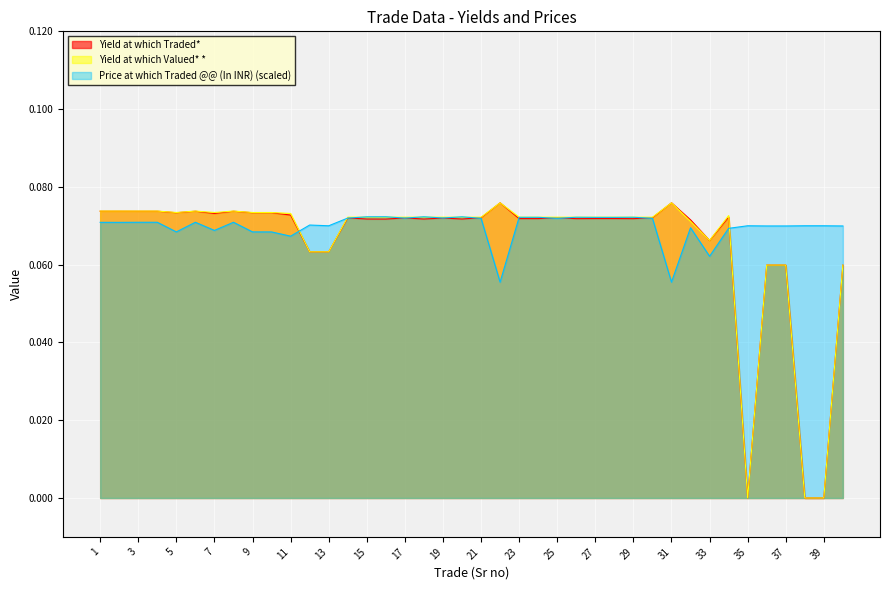

Which series has the widest spread of values?

Yield at which Valued* *